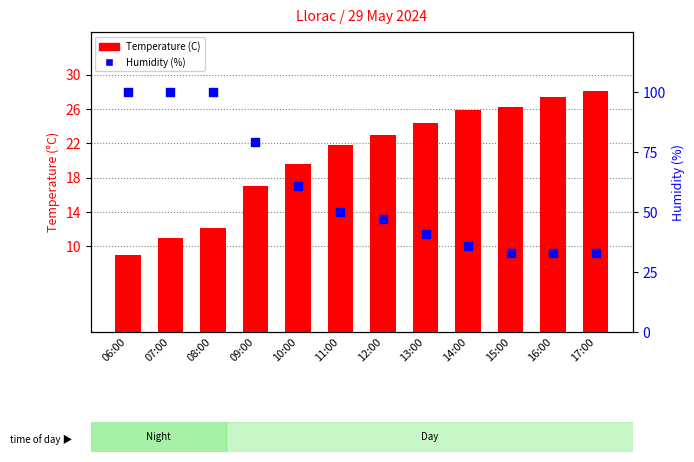

Is the value of Humidity (%) at 12:00 greater than the value of Temperature (C) at 06:00?

Yes